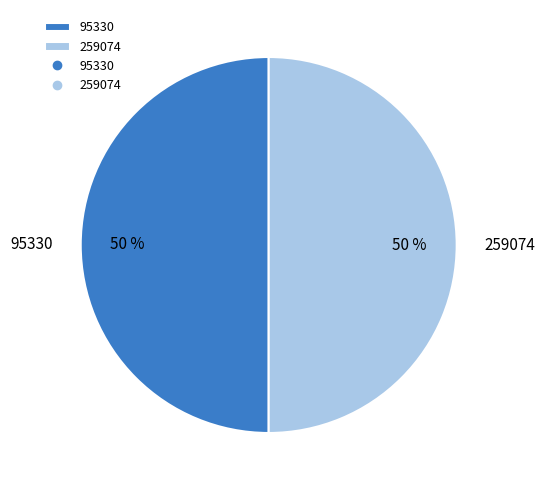

Do 95330 and 259074 together represent more than half of the pie?

Yes